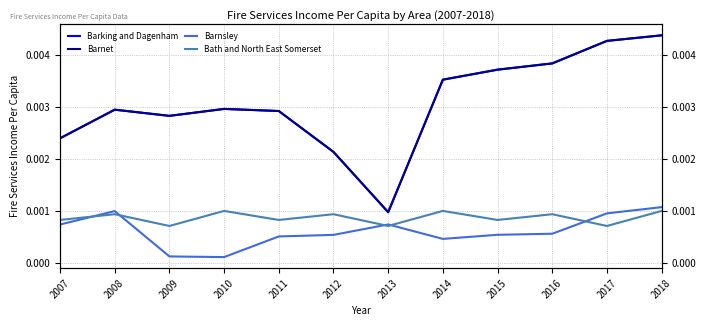

In Barnet, how many points are lower than both neighbors (excluding endpoints)?

2